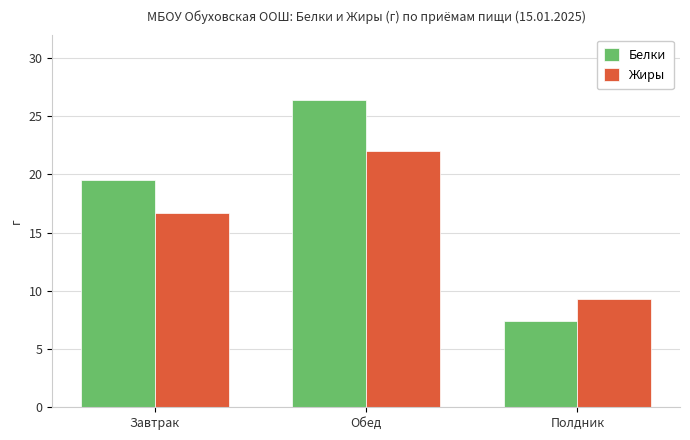

Is it true that Белки equals 12.3 at Полдник?

False